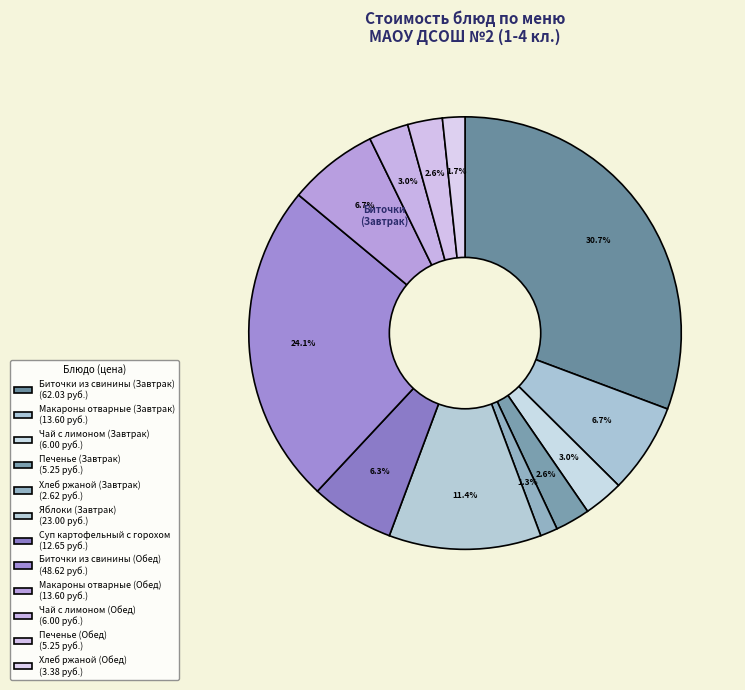

Rank the categories by value from lowest to highest.

Хлеб ржаной (Завтрак), Хлеб ржаной (Обед), Печенье (Завтрак), Печенье (Обед), Чай с лимоном (Завтрак), Чай с лимоном (Обед), Суп картофельный с горохом, Макароны отварные (Завтрак), Макароны отварные (Обед), Яблоки (Завтрак), Биточки из свинины (Обед), Биточки из свинины (Завтрак)